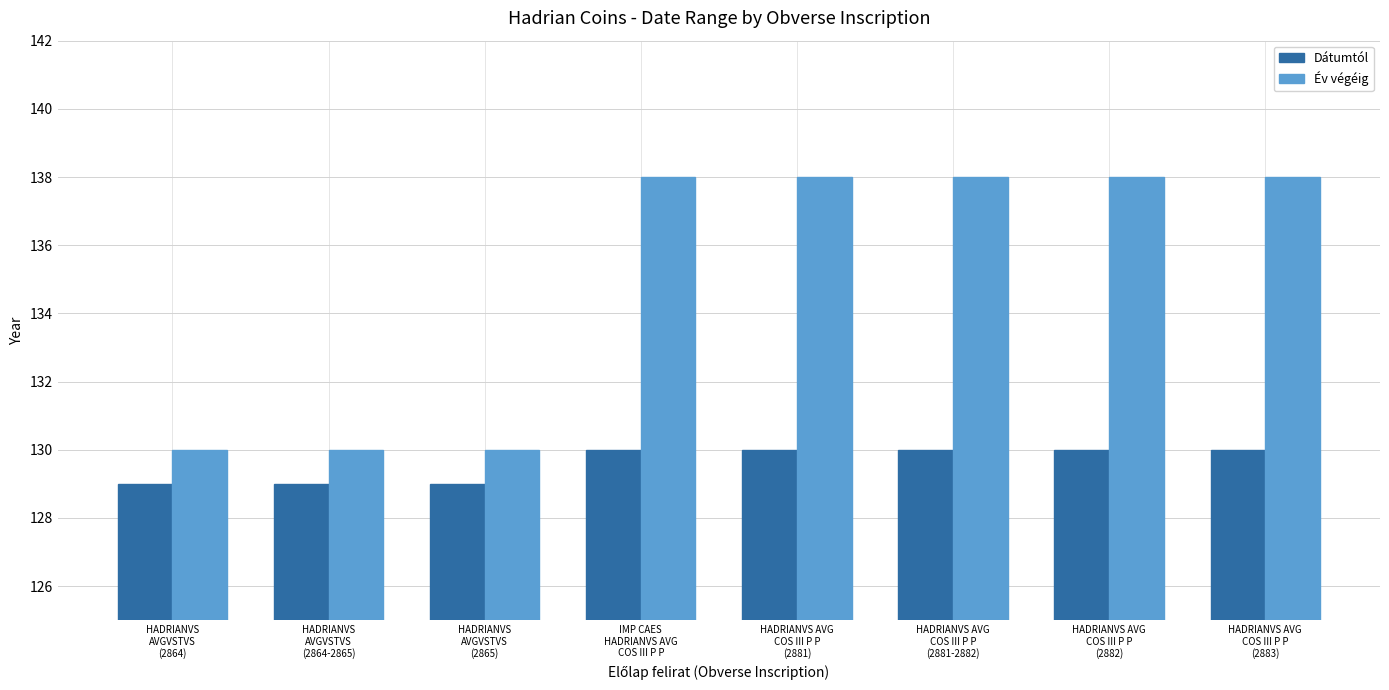

What is the label of the 2nd bar from the left?

HADRIANVS
AVGVSTVS
(2864-2865)